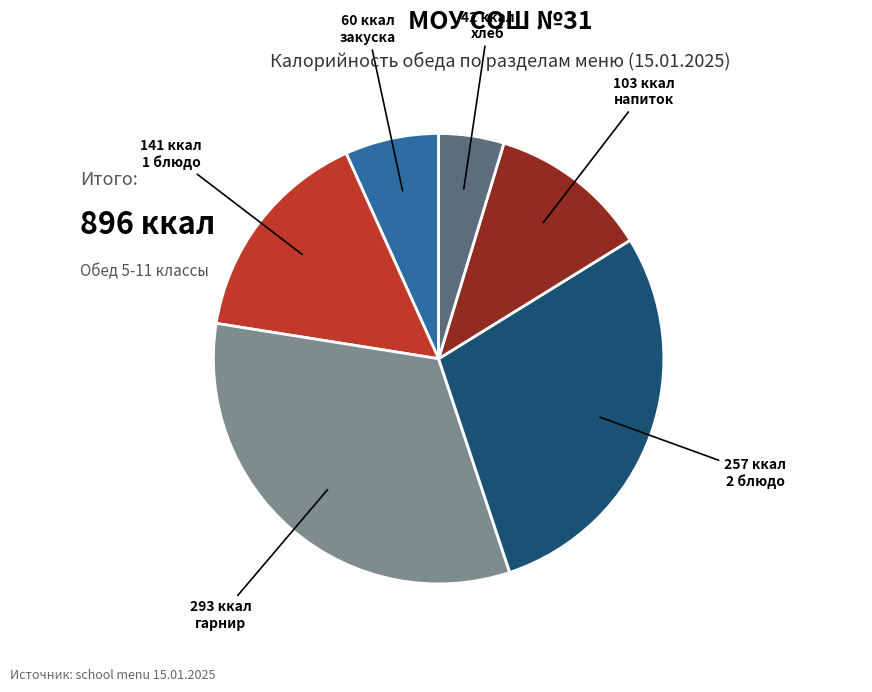

Is there a majority slice in this chart?

No